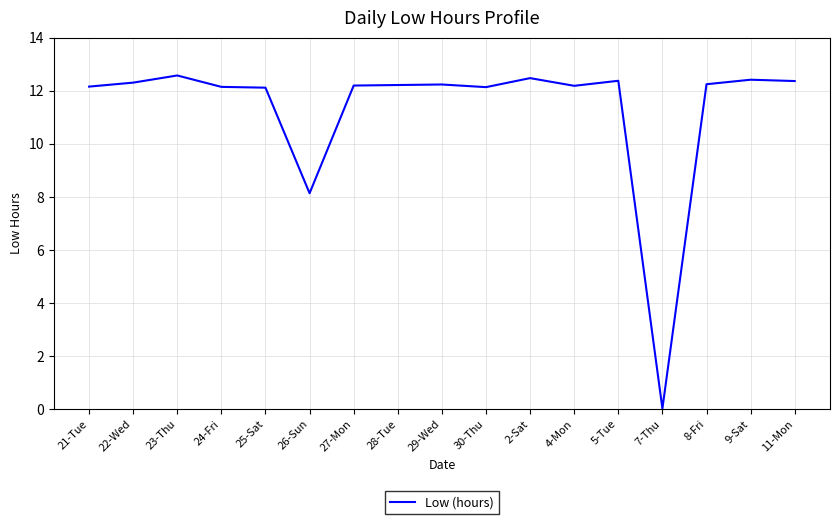

At which category does the chart reach its minimum across all series?

7-Thu